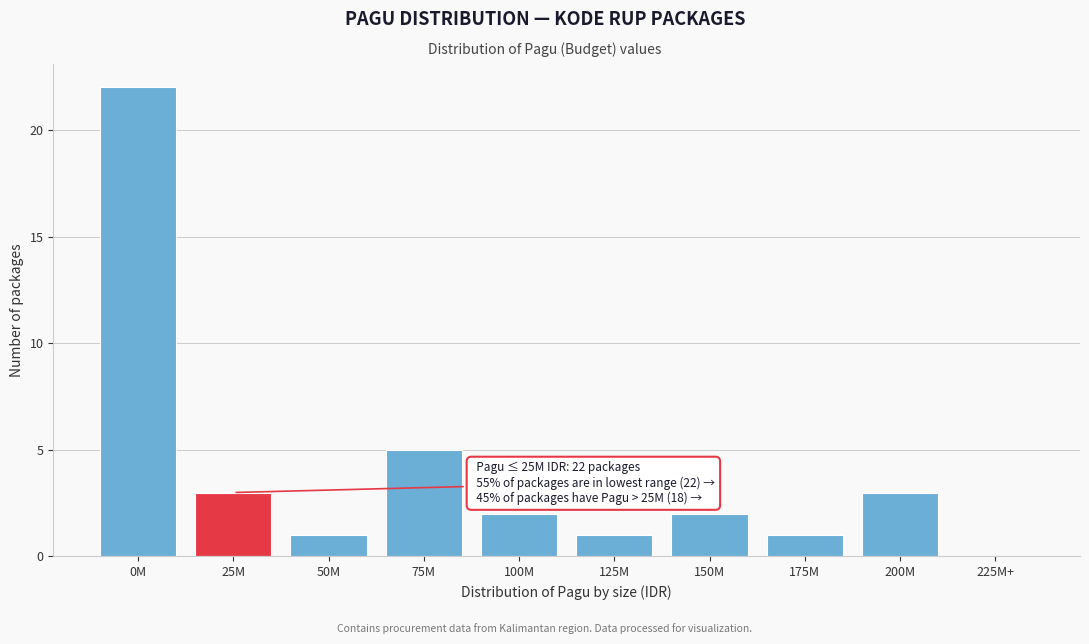

Reading left to right, what are all the values shown in this chart?

0M=22	25M=3	50M=1	75M=5	100M=2	125M=1	150M=2	175M=1	200M=3	225M+=0